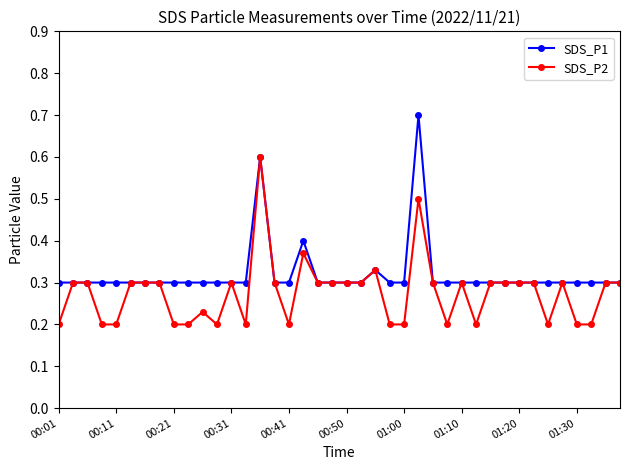

Count the number of categories in the chart.

40